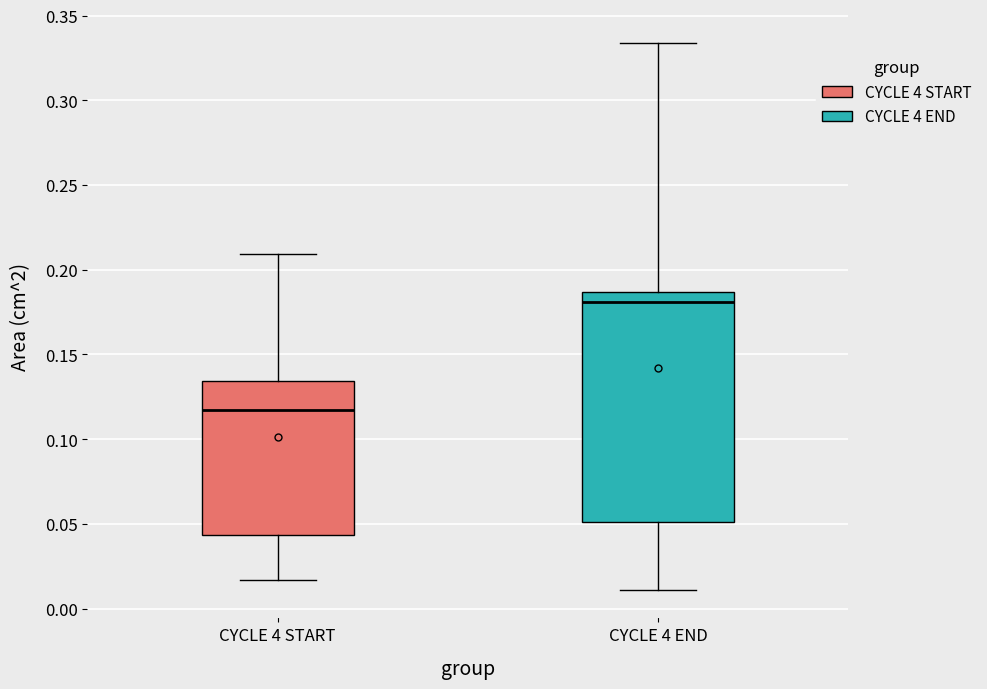

Which box is the tallest, from its lower edge to its upper edge?

CYCLE 4 END